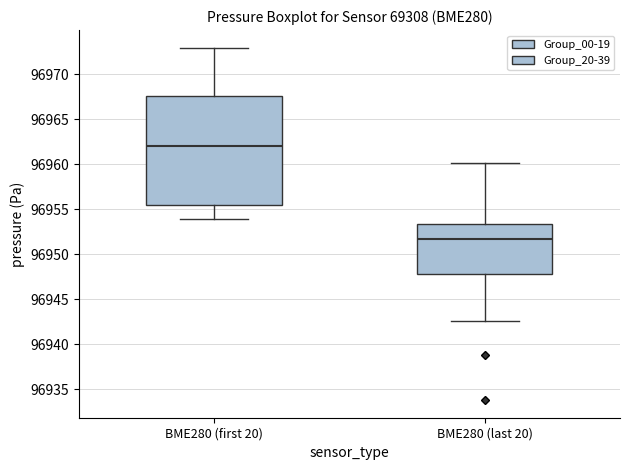

Comparing the boxes themselves (not the whiskers), which one is the tallest?

BME280 (first 20)